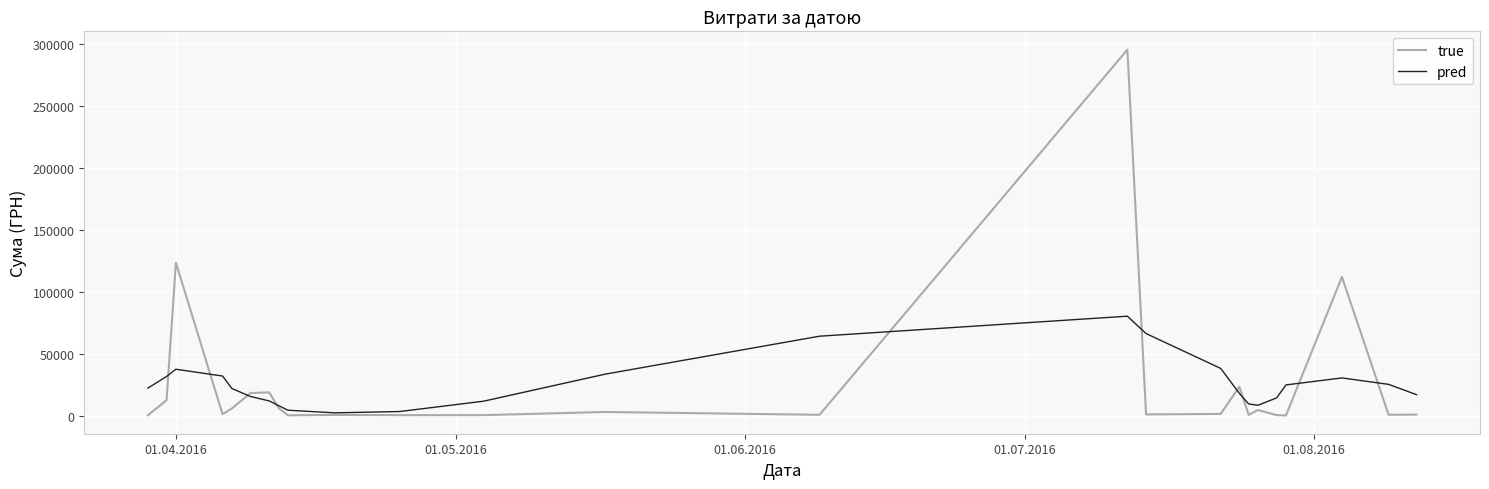

Which series has the largest range (max minus min)?

true